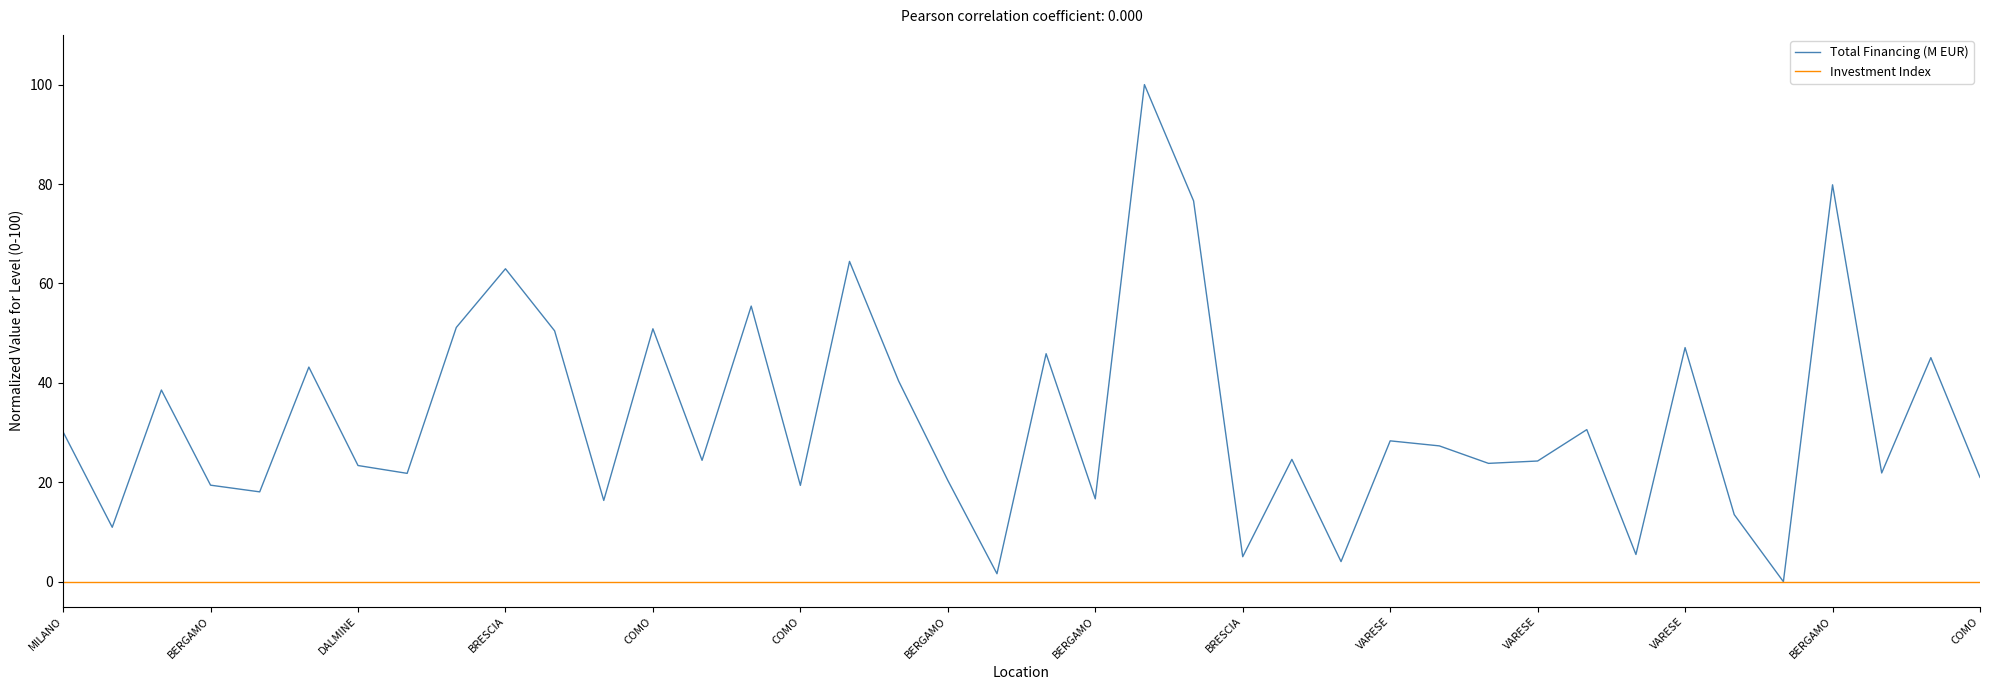

Which series has the widest spread of values?

Total Financing (M EUR)